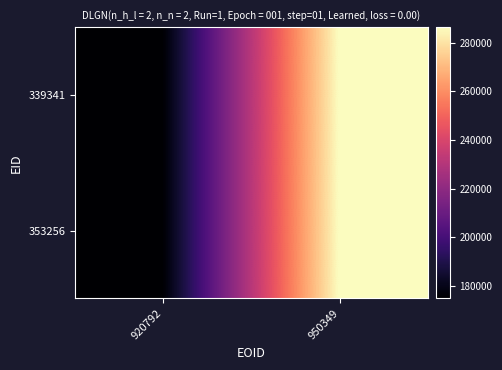

Reading left to right, what are all the values shown in this chart?

339341: 920792=174876	950349=286336
353256: 920792=174876	950349=286336